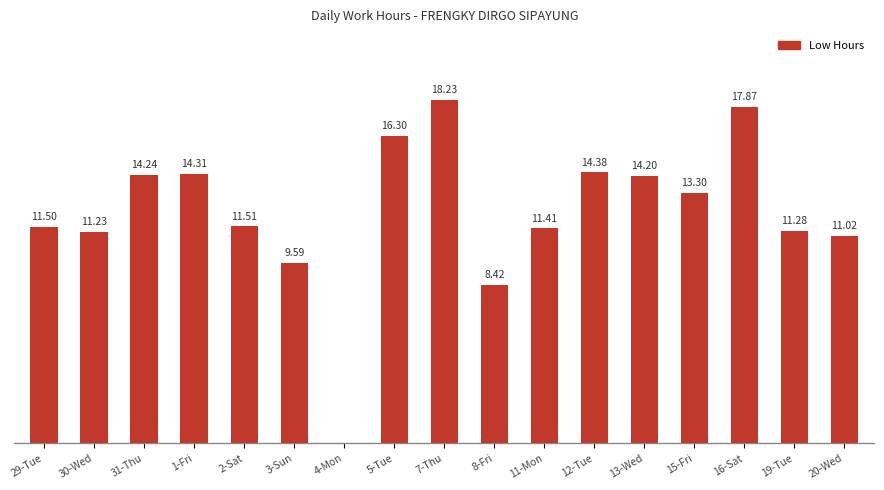

Between 7-Thu and 16-Sat, which is larger?

7-Thu